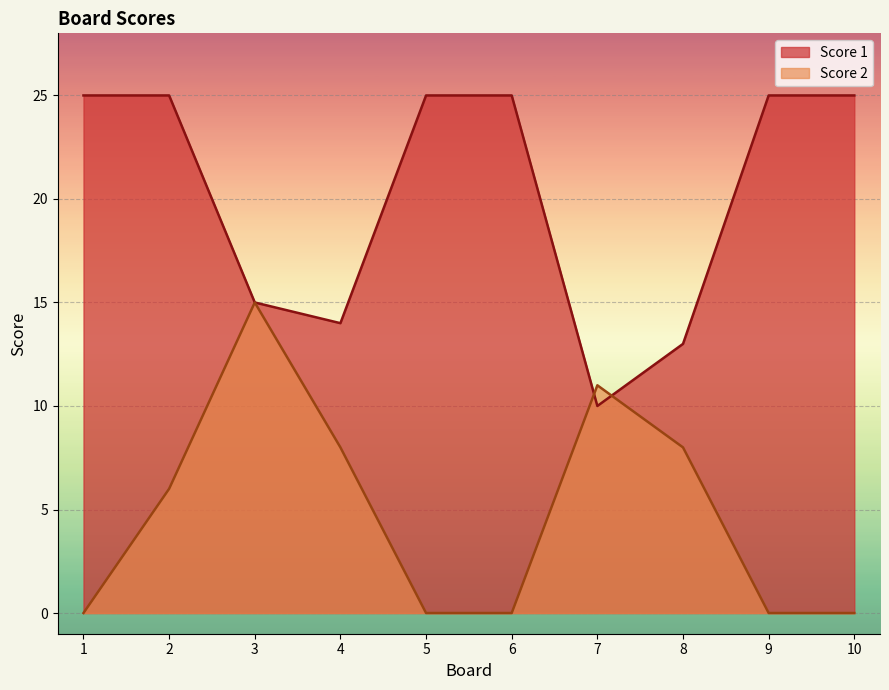

Does the chart display data point markers on the line(s)?

No